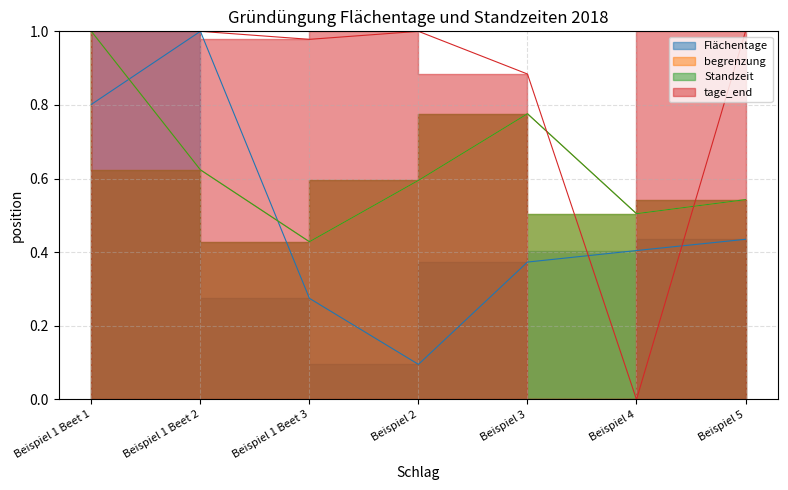

What are all the series names shown in the legend?

Flächentage, begrenzung, Standzeit, tage_end